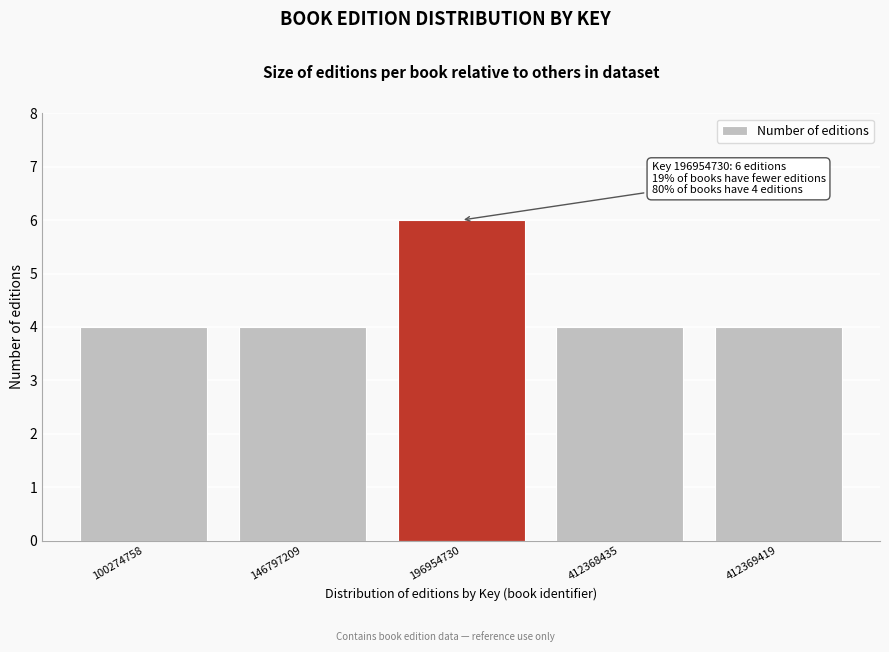

Reading left to right, what are all the values shown in this chart?

100274758=4	146797209=4	196954730=6	412368435=4	412369419=4